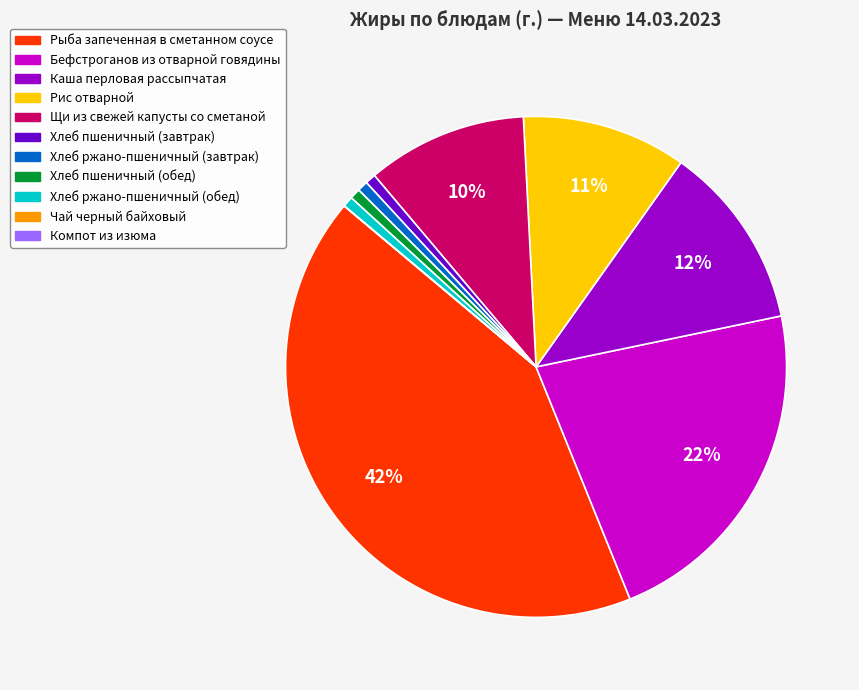

Is there a majority slice in this chart?

No